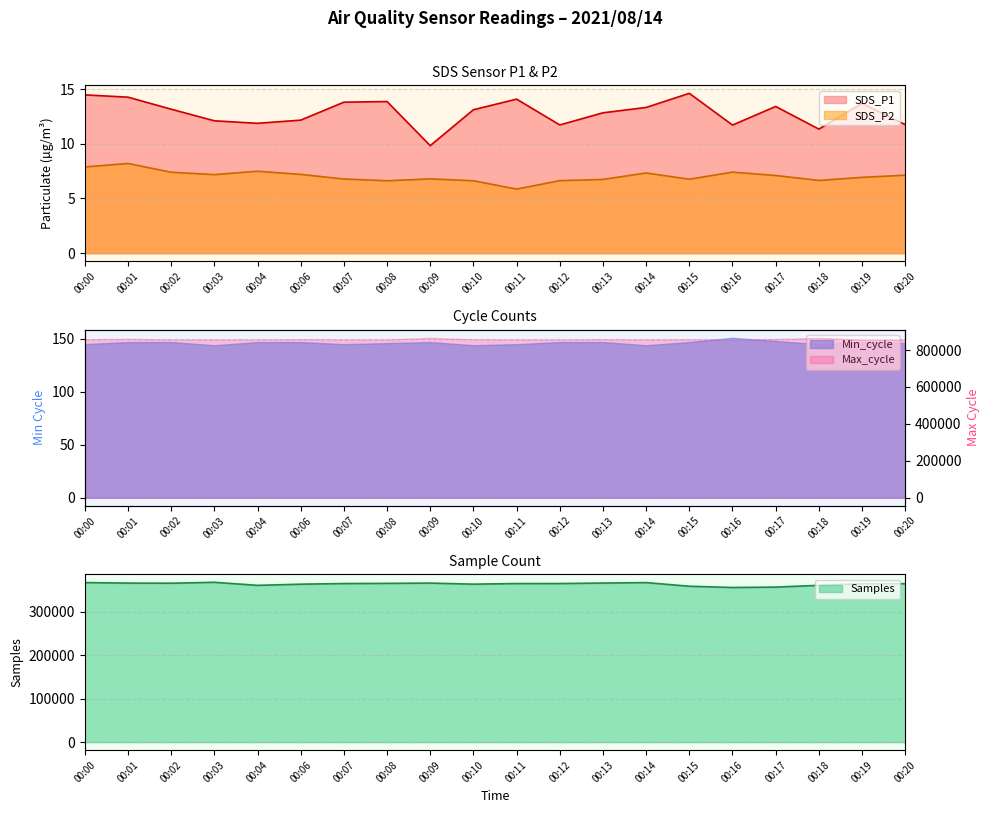

Is the value of SDS_P1 at 00:06 greater than the value of SDS_P2 at 00:15?

Yes